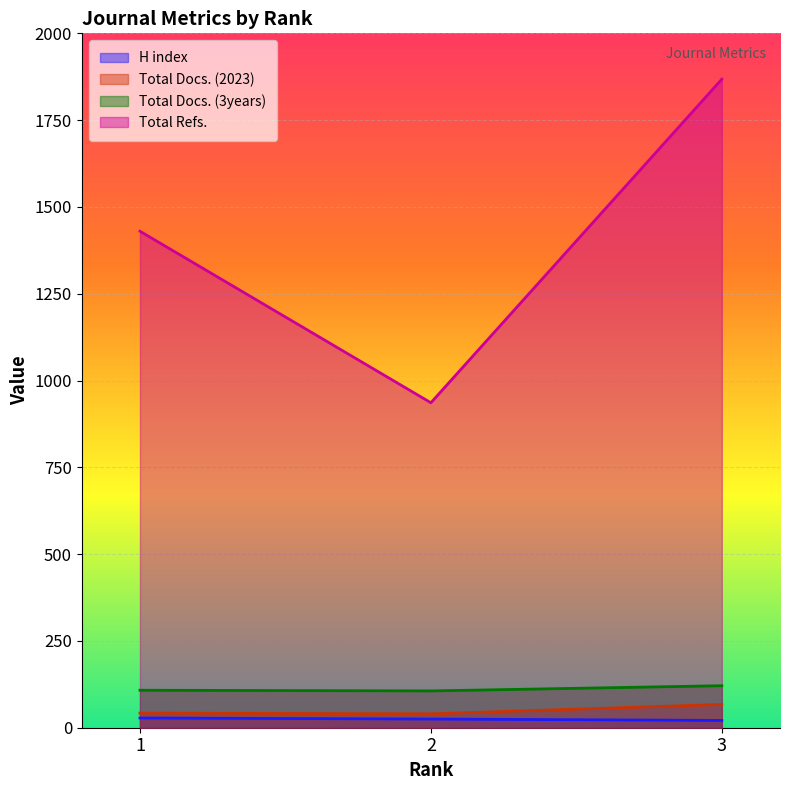

What are all the series names shown in the legend?

H index, Total Docs. (2023), Total Docs. (3years), Total Refs.